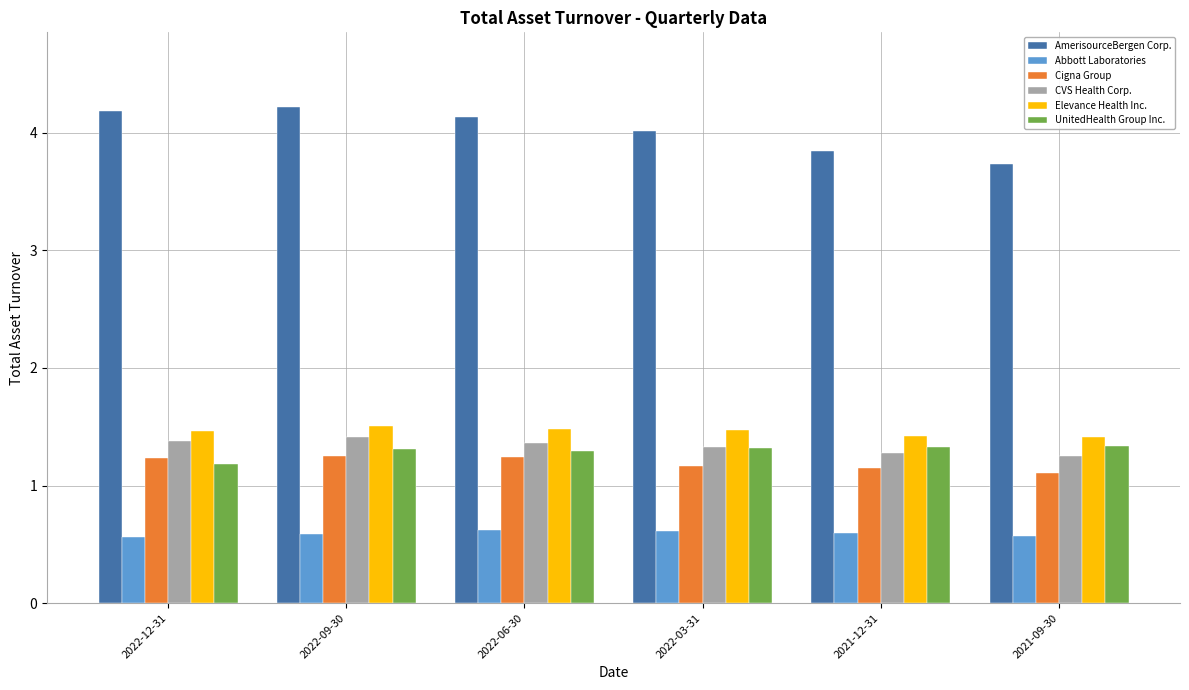

At which label is AmerisourceBergen Corp. closest to 3?

2021-09-30